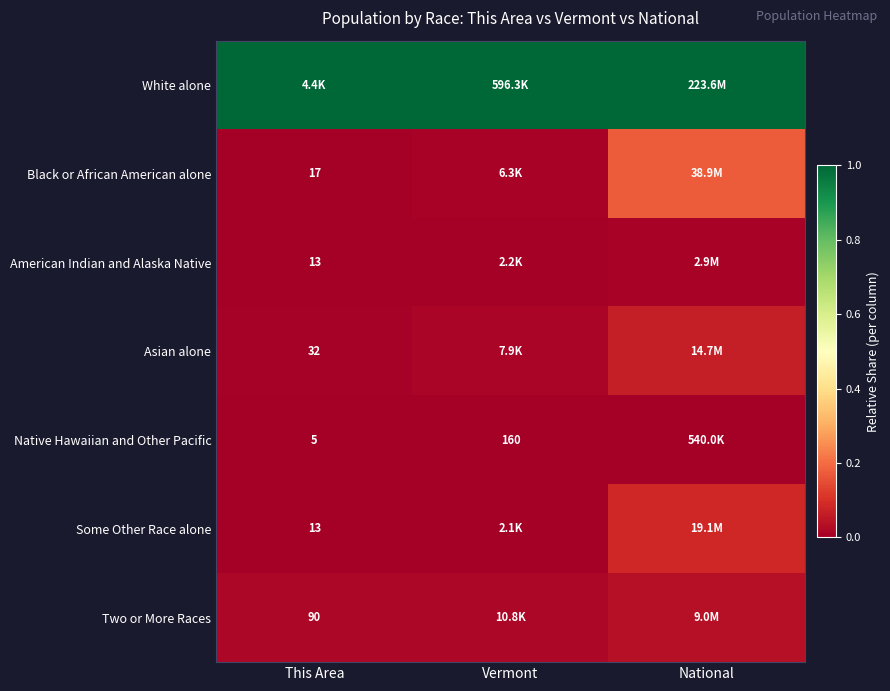

How many categories are shown in the chart?

3